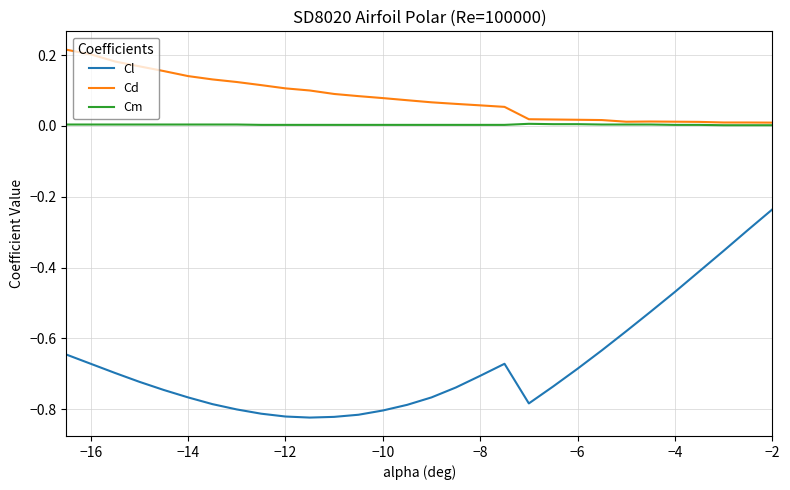

What are all the series names shown in the legend?

Cl, Cd, Cm